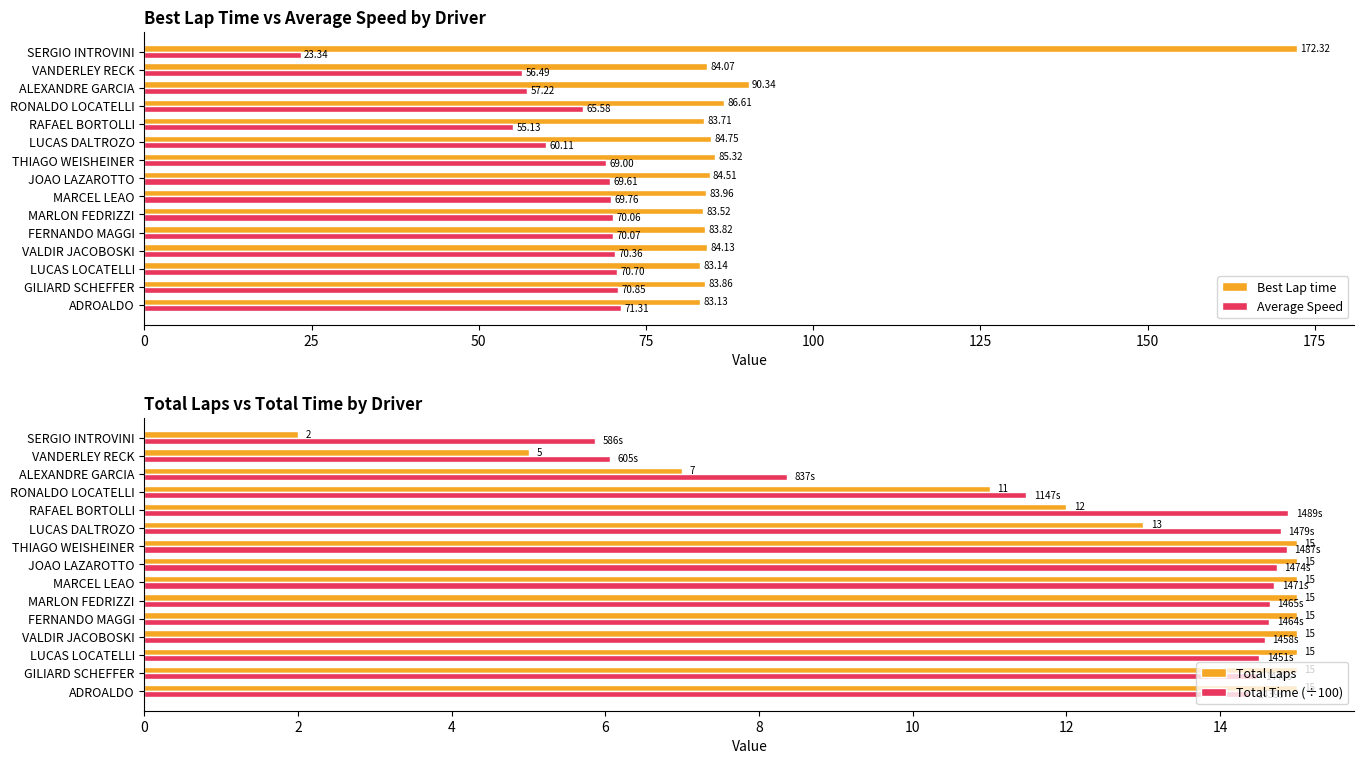

What is the value of the Total Time (÷100) bar at the 9th from the left?

14.9